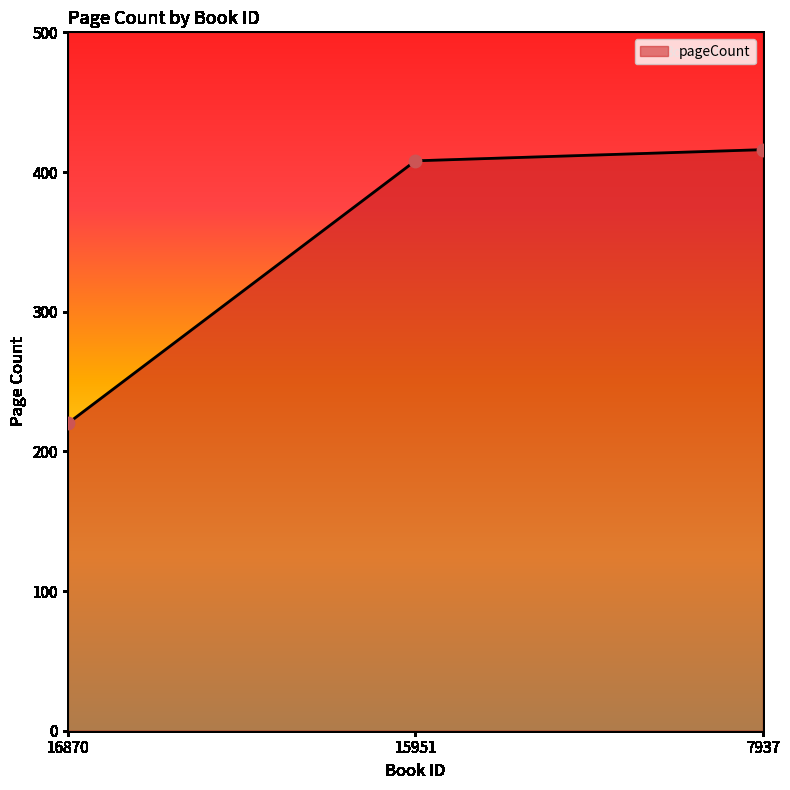

What is the ratio of the value at 15951 to the value at 7937?

1.0